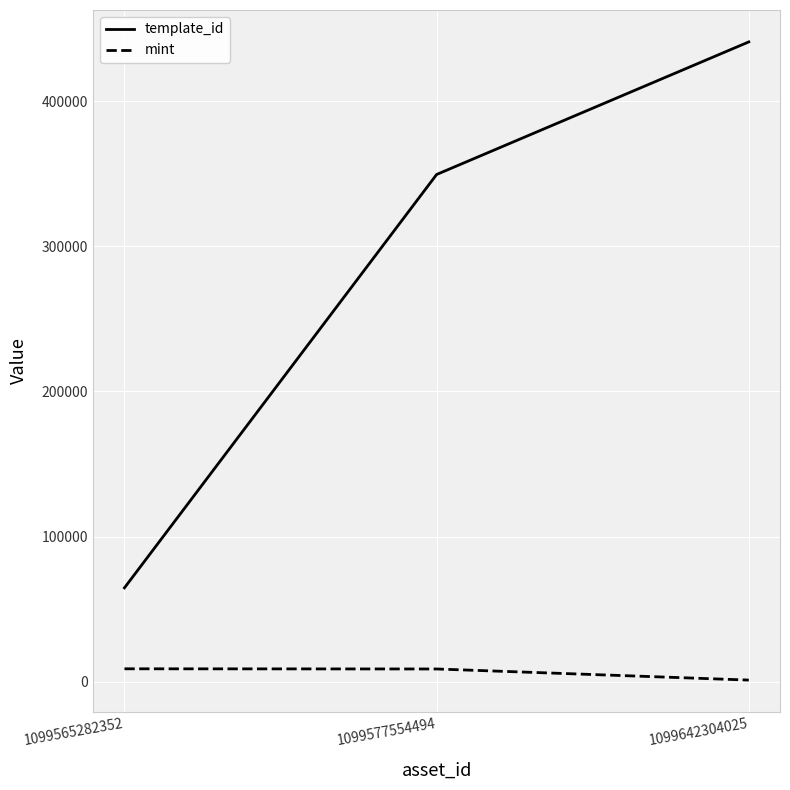

Which series has the widest spread of values?

template_id